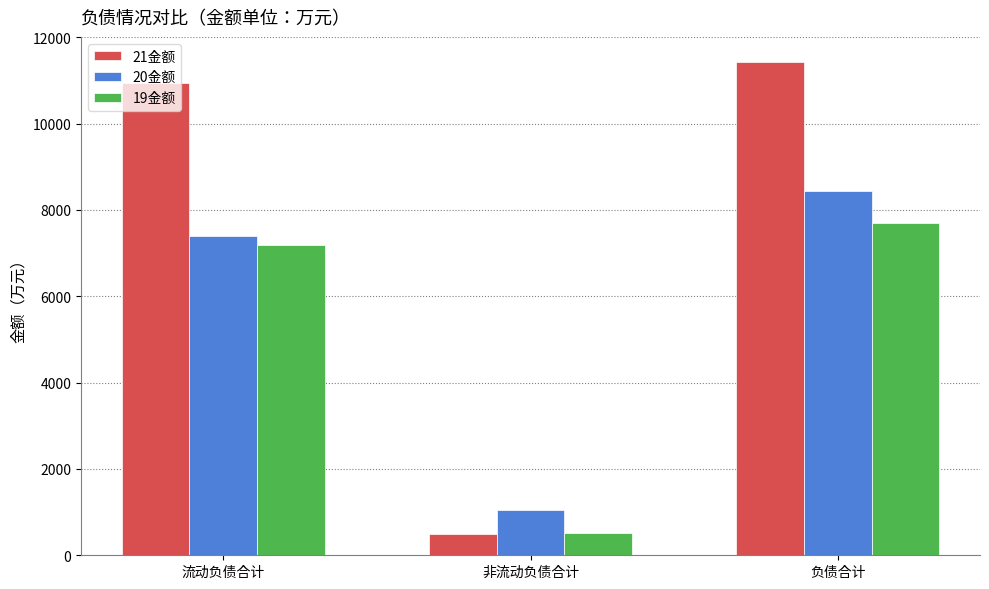

At which label does 21金额 reach its peak?

负债合计